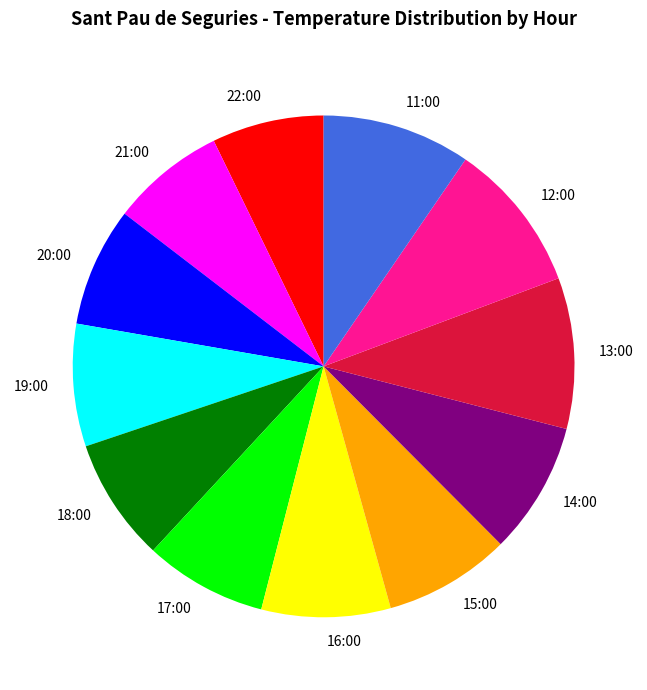

Do 11:00 and 16:00 together represent more than half of the pie?

No